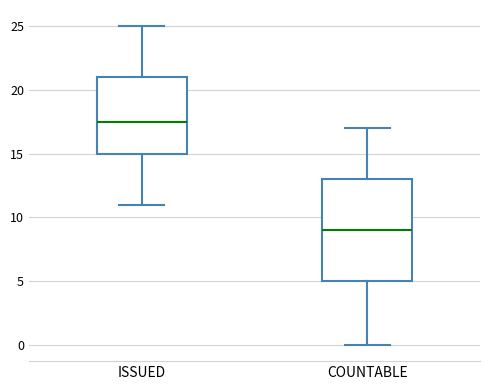

Reading left to right, transcribe this box plot: for each box, give where its median line is, the range the box spans, and where its two whiskers end, as read against the y-axis. The values are not printed on the chart, so give them approximately, as read against the axis.

ISSUED: median 17.5, box 15.0 to 21.0, whiskers 11.0 to 25.0
COUNTABLE: median 9.0, box 5.0 to 13.0, whiskers 0.0 to 17.0